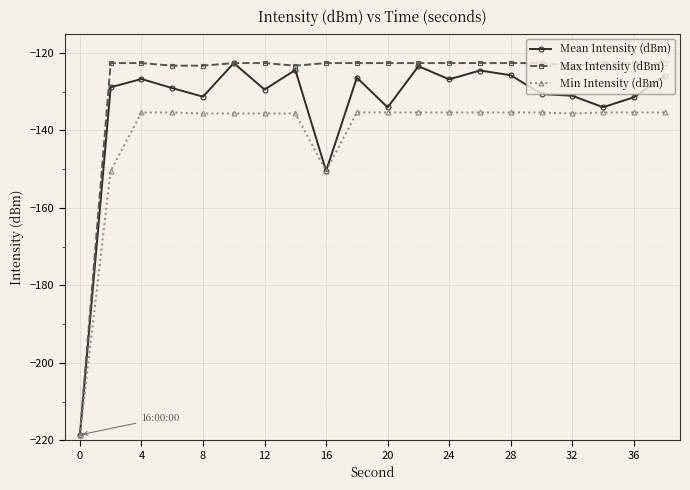

True or false: Mean Intensity (dBm) has more than 2 interior local peaks.

True